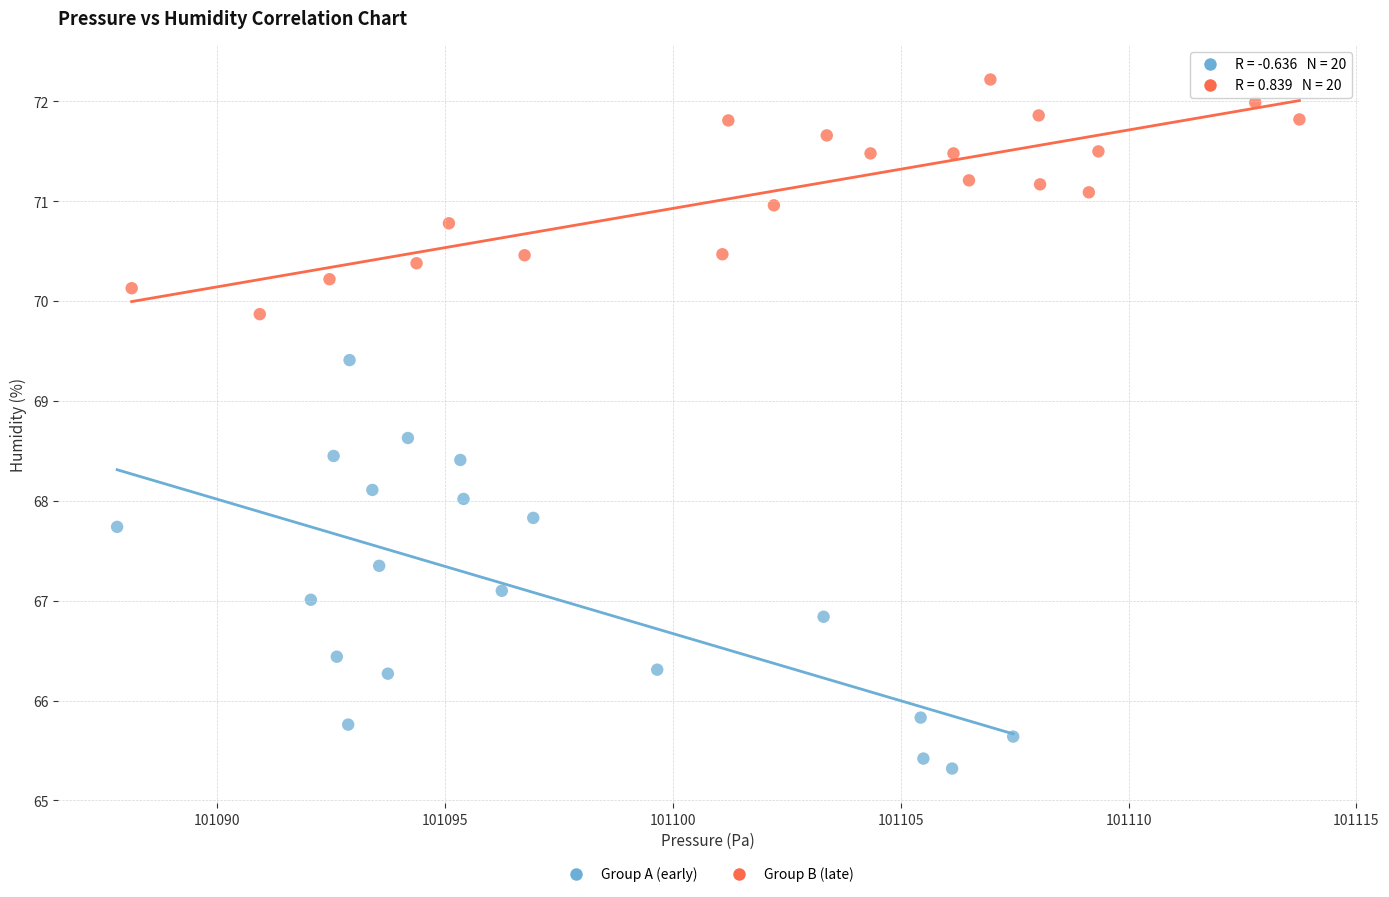

Which series reaches the maximum Y coordinate?

Group B (late)